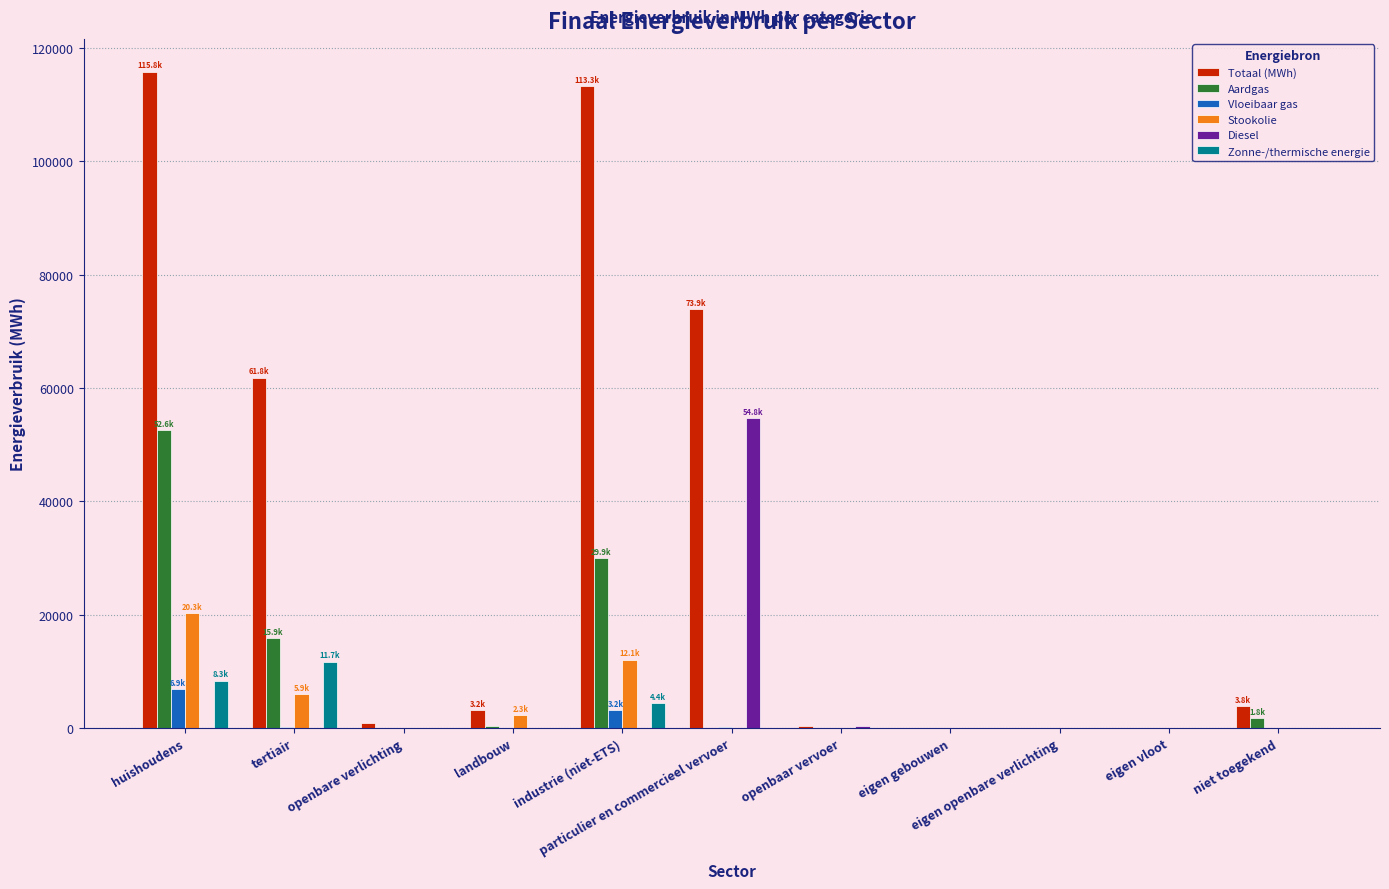

What is the spread (max minus min) of values at openbaar vervoer?

451.4